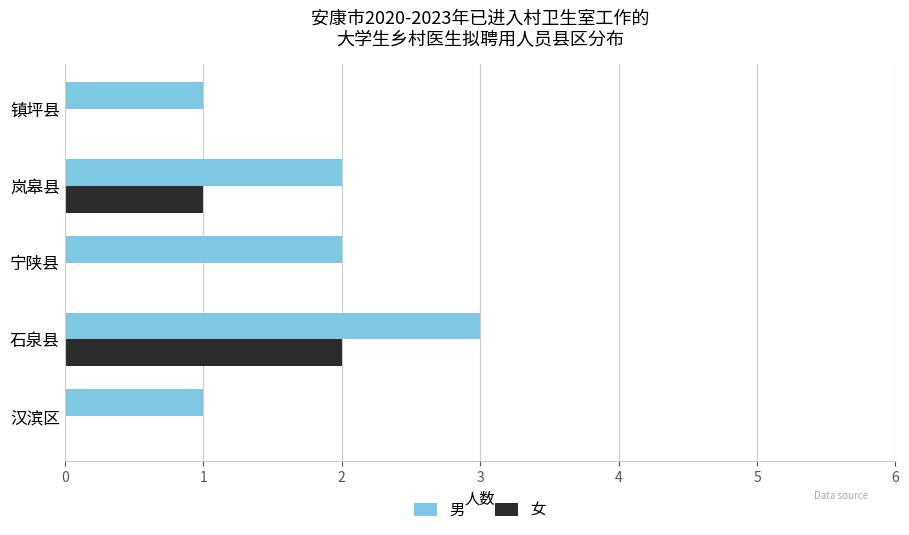

Which category has the highest value in the 男 series?

石泉县